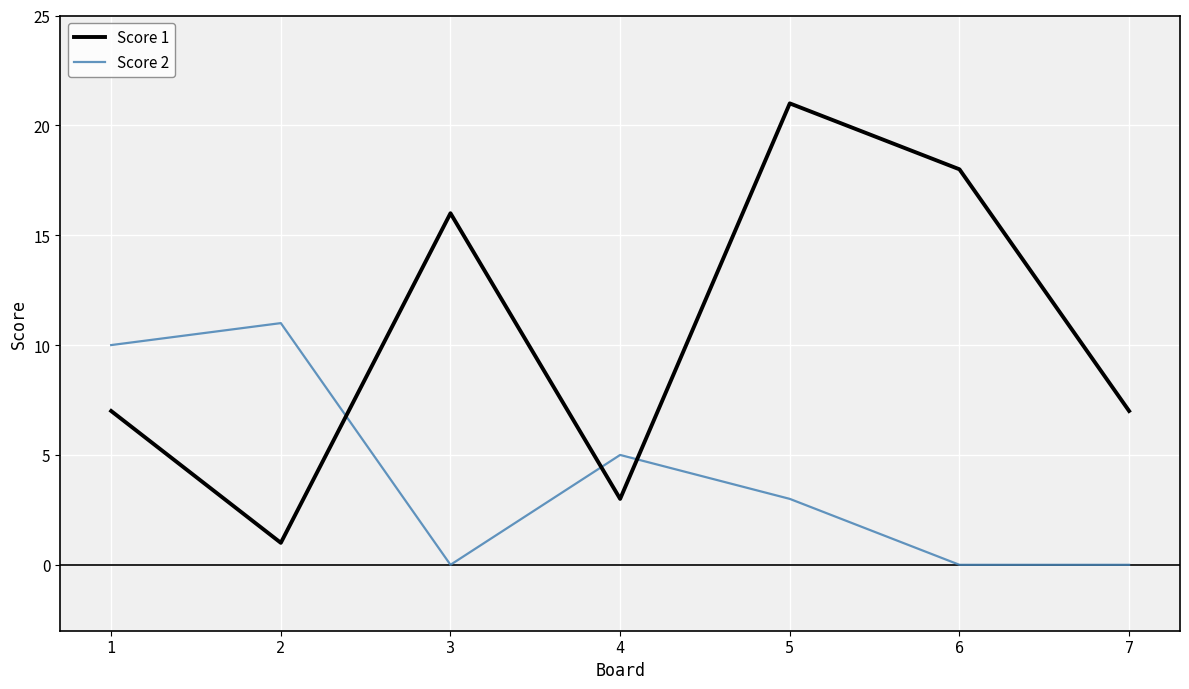

Reading left to right, extract all data points from this chart.

Score 1: 7	1	16	3	21	18	7
Score 2: 10	11	0	5	3	0	0